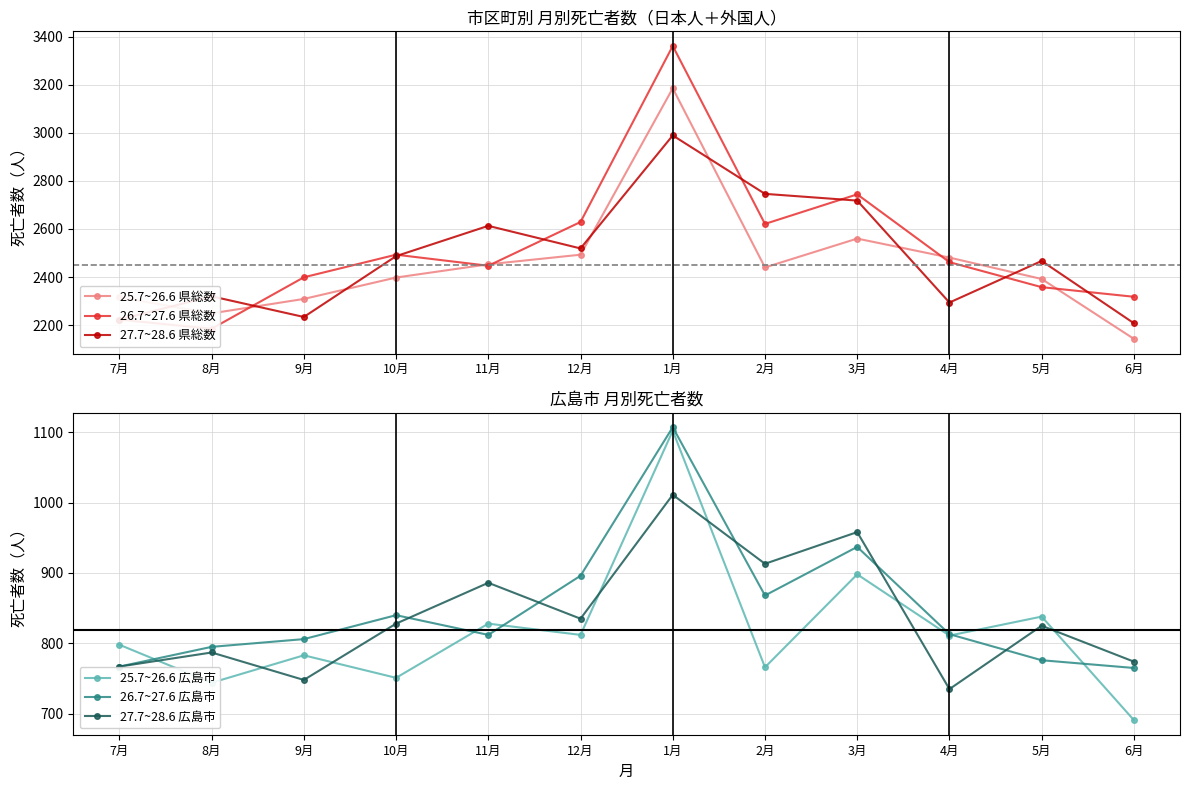

Reading left to right, transcribe all the data shown in this chart.

25.7~26.6 県総数: 2316	2249	2309	2398	2453	2493	3185	2440	2560	2481	2392	2143
26.7~27.6 県総数: 2223	2185	2399	2493	2447	2629	3361	2621	2744	2462	2358	2318
27.7~28.6 県総数: 2223	2320	2234	2487	2613	2519	2989	2746	2718	2294	2467	2208
25.7~26.6 広島市: 798	744	783	751	828	812	1102	766	898	811	838	691
26.7~27.6 広島市: 767	795	806	840	812	896	1107	868	937	813	776	765
27.7~28.6 広島市: 767	787	748	828	886	835	1011	913	958	735	825	774